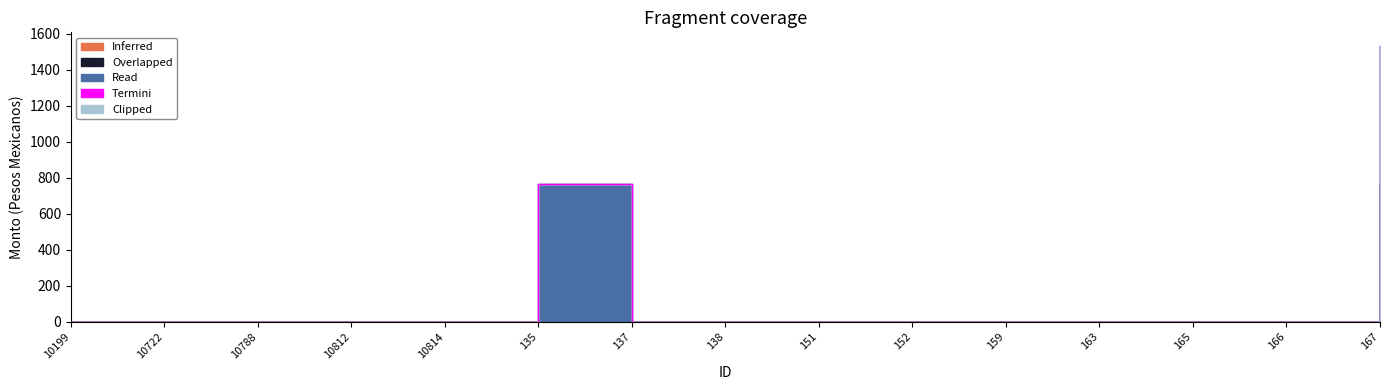

True or false: Inferred has more than 0 points higher than both neighbors.

False